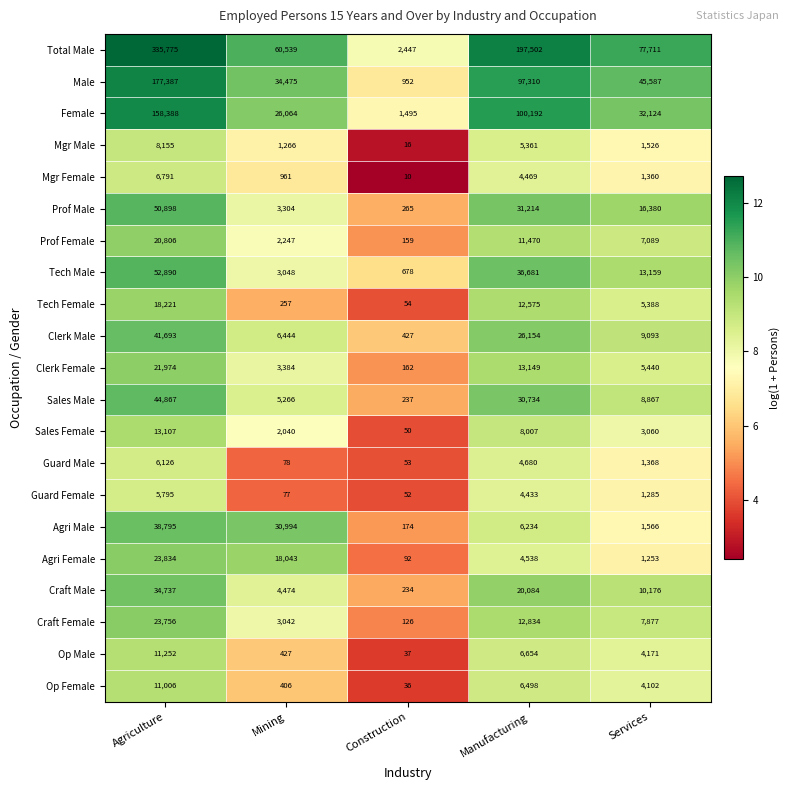

True or false: Prof Male has a value of 50898 at Agriculture.

True